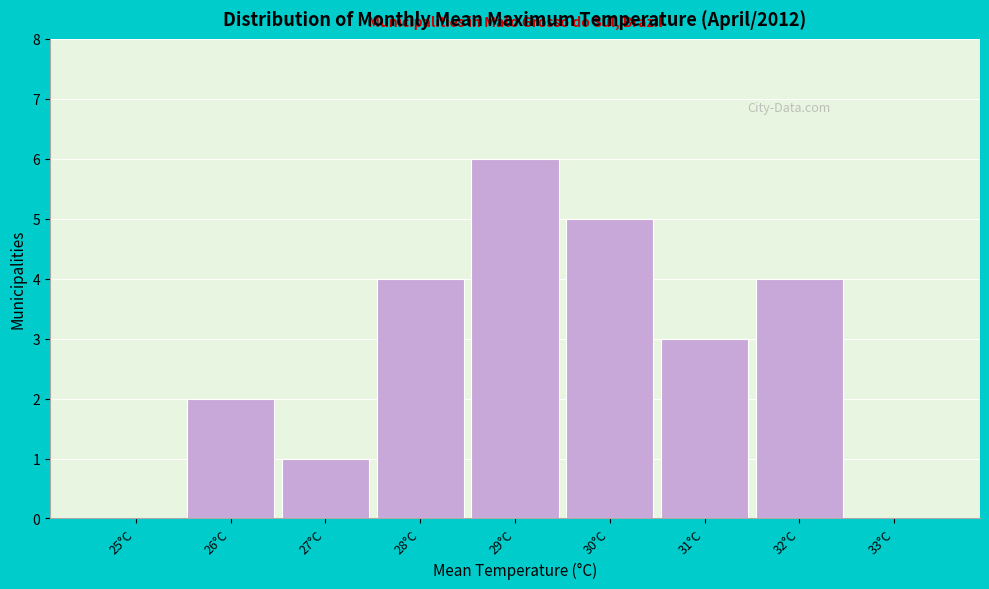

Reading left to right, extract all data points from this chart.

25°C=0	26°C=2	27°C=1	28°C=4	29°C=6	30°C=5	31°C=3	32°C=4	33°C=0